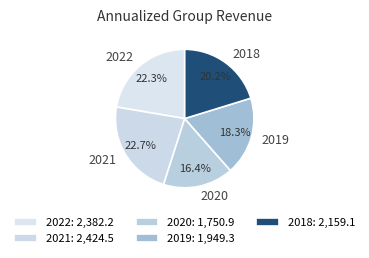

Between 2021 and 2018, which is larger?

2021